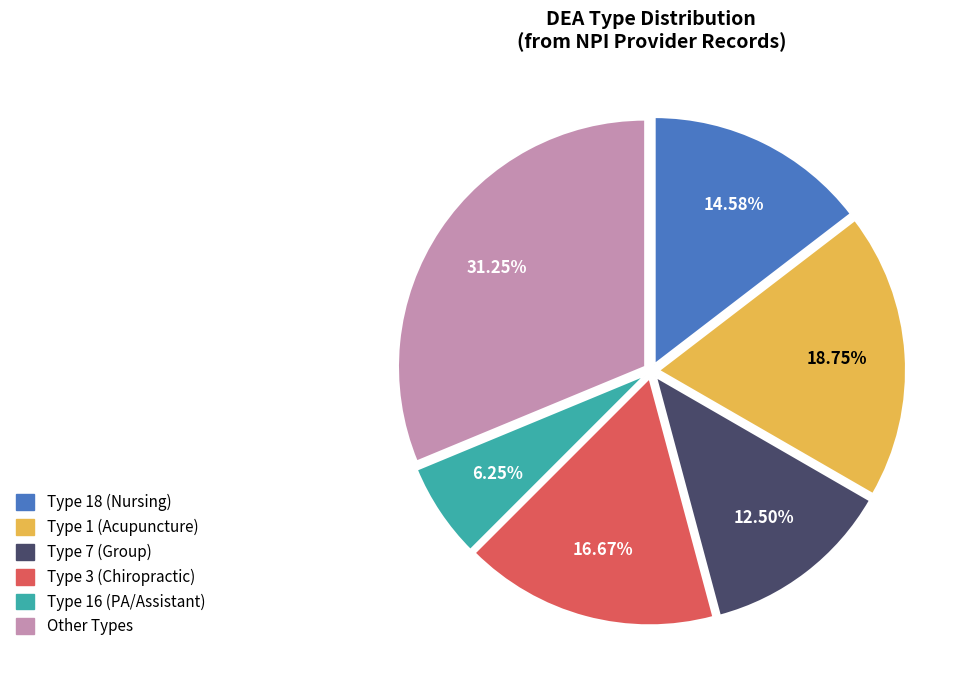

Is there a majority slice in this chart?

No